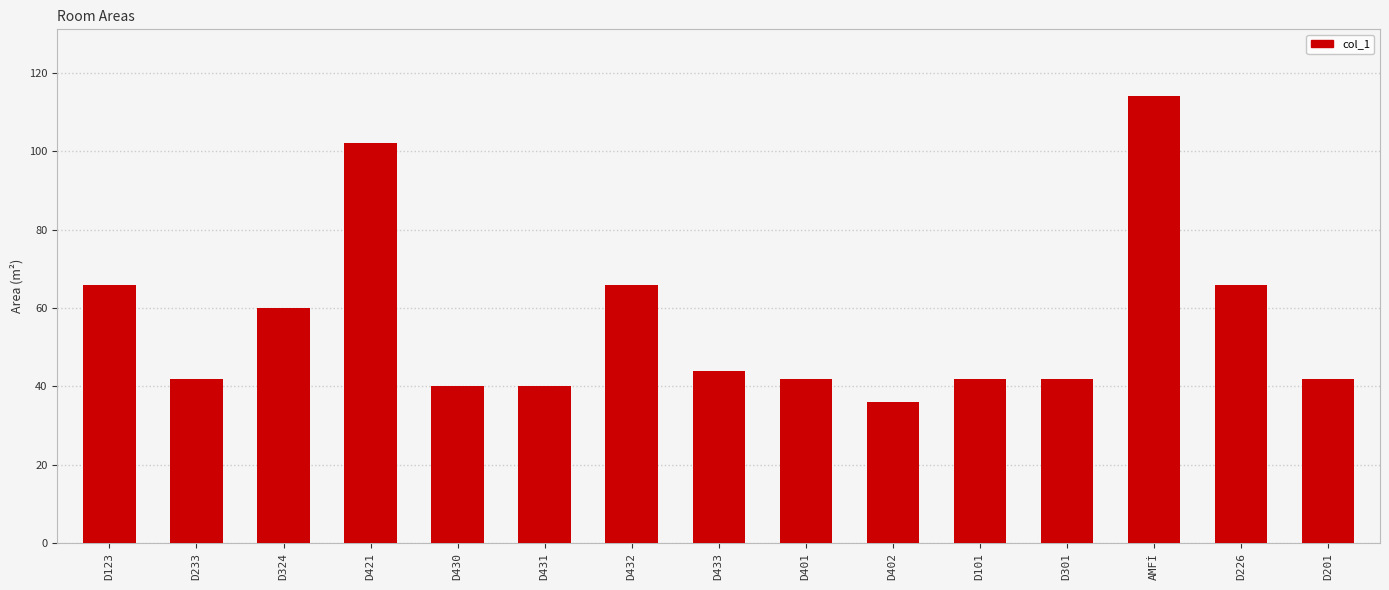

What is the sum of the values at D432 and D301?

108